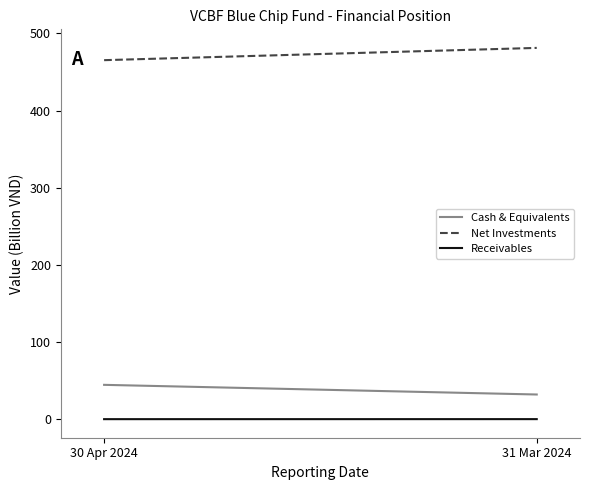

Is the value of Cash & Equivalents at 30 Apr 2024 greater than the value of Receivables at 31 Mar 2024?

Yes